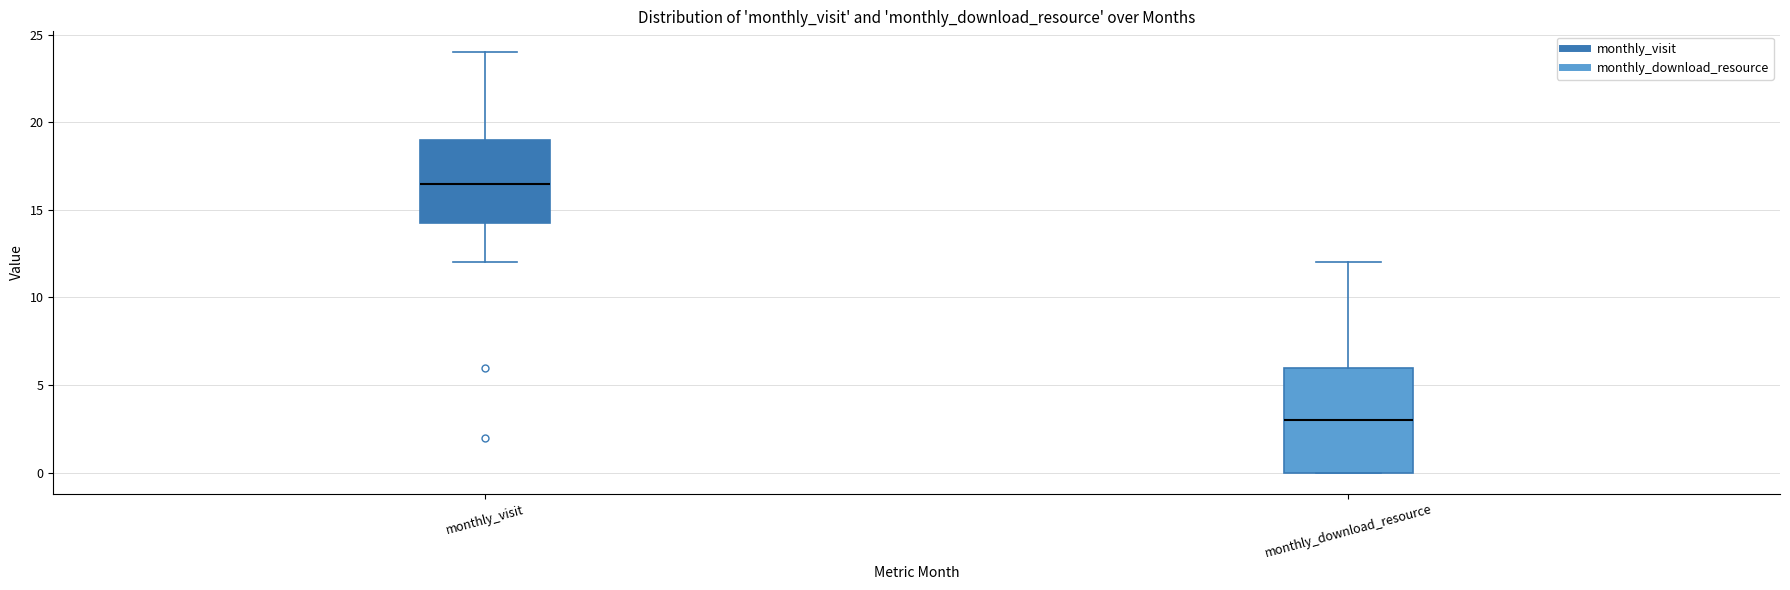

Which box has the highest median line?

monthly_visit